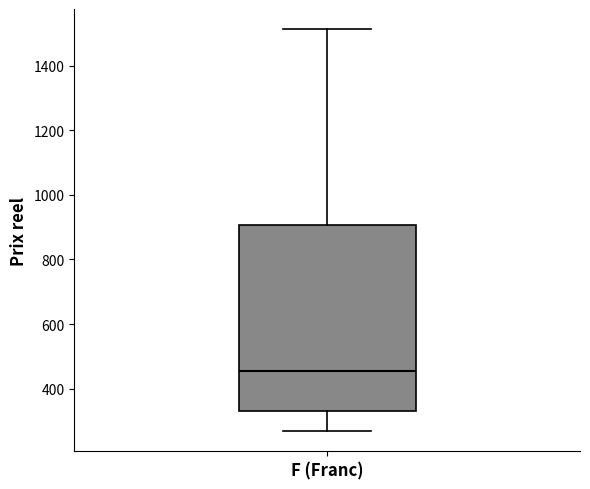

Read this box plot against the y-axis: the position of the median line, the range covered by the box, and the ends of both whiskers. The values are not printed on the chart, so give them approximately, as read against the axis.

median 460, box 340 to 900, whiskers 260 to 1520